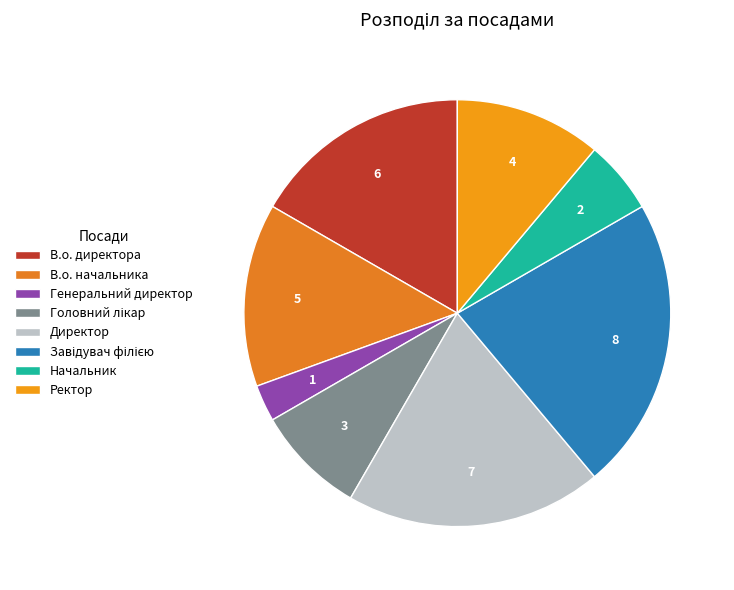

What is the smallest slice in the pie chart?

Генеральний директор